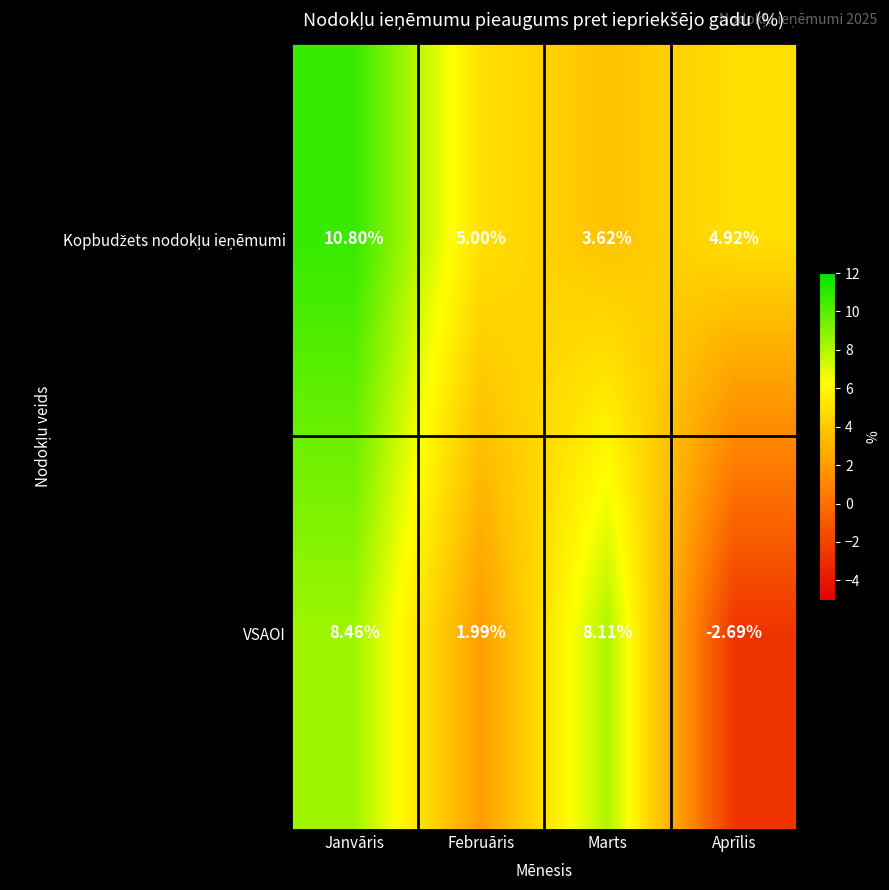

List the labels in order of VSAOI value, smallest first.

Aprīlis, Februāris, Marts, Janvāris